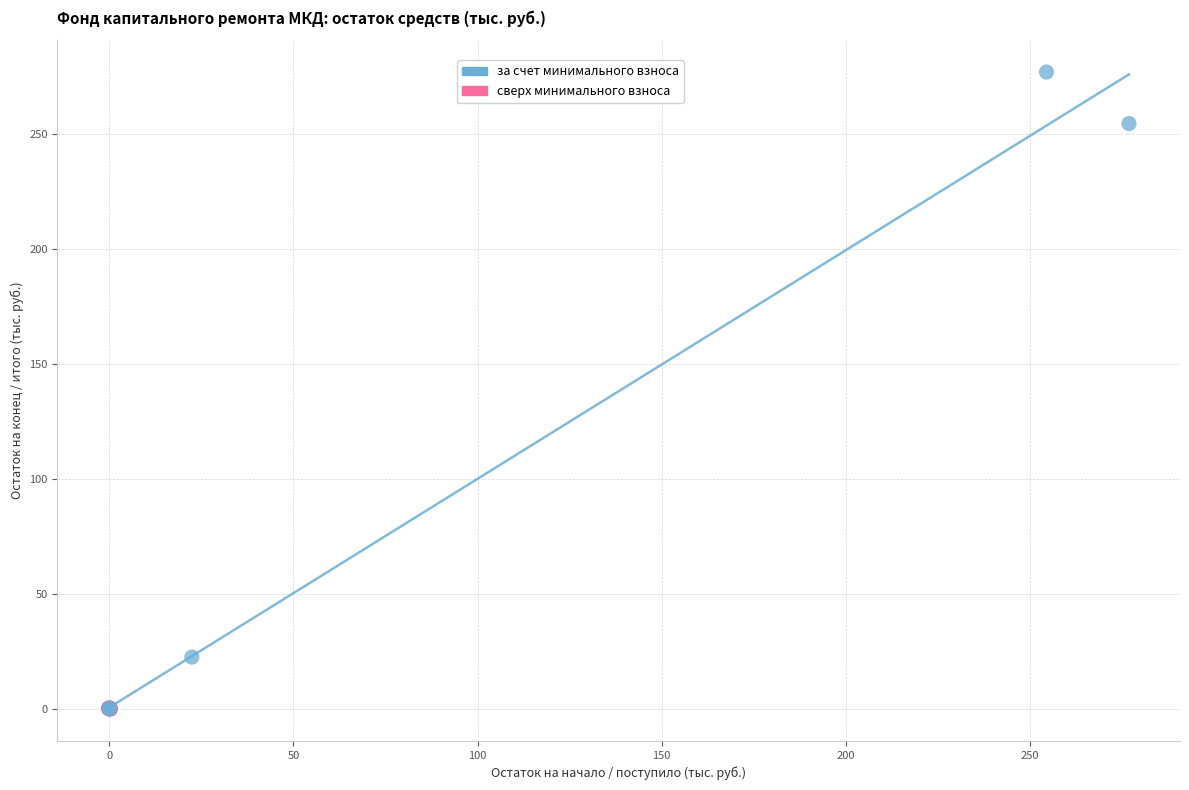

Which series contains the highest Y value?

за счет минимального взноса